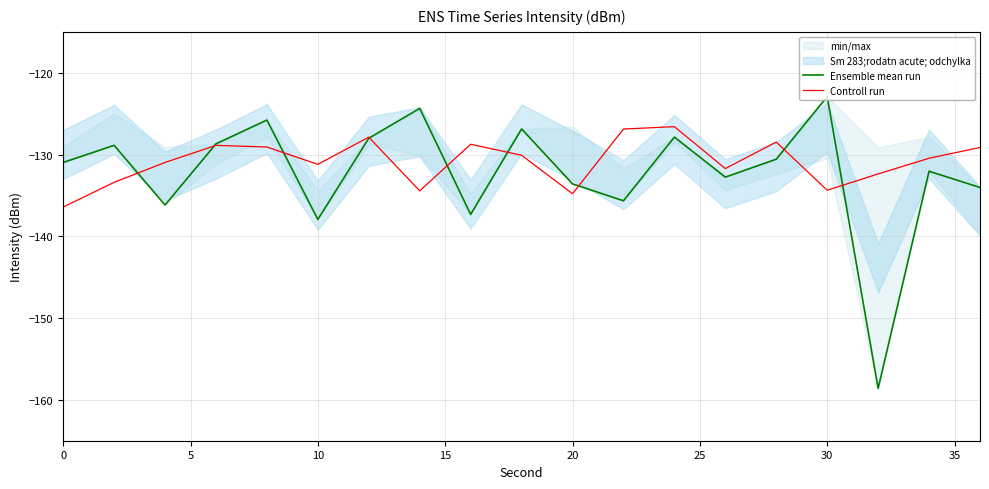

Which series has the largest total across all categories?

Controll run